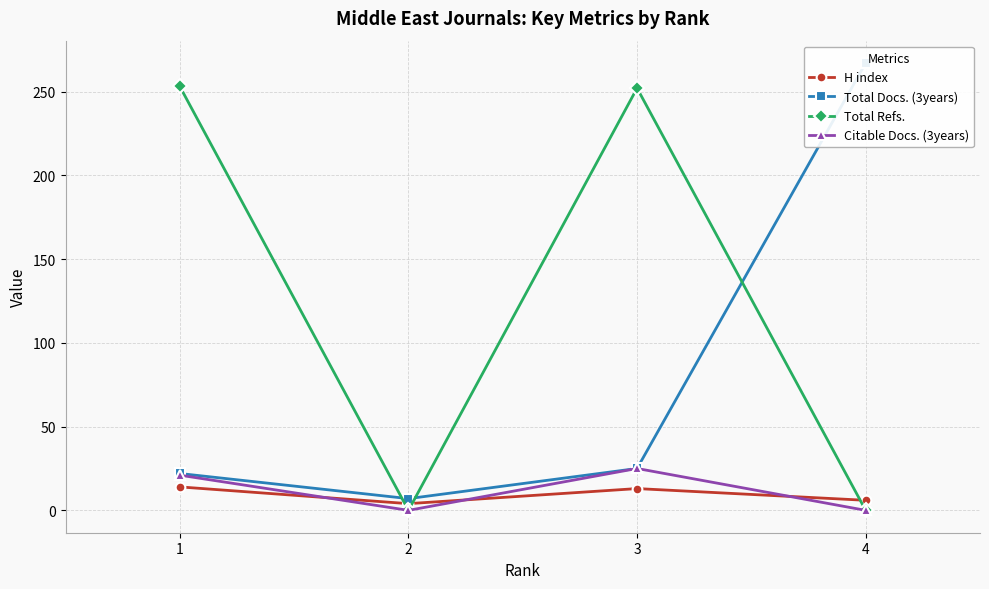

Reading left to right, list all the values displayed in this chart.

H index: 1=14	2=4	3=13	4=6
Total Docs. (3years): 1=22	2=7	3=25	4=267
Total Refs.: 1=253	2=0	3=252	4=0
Citable Docs. (3years): 1=21	2=0	3=25	4=0